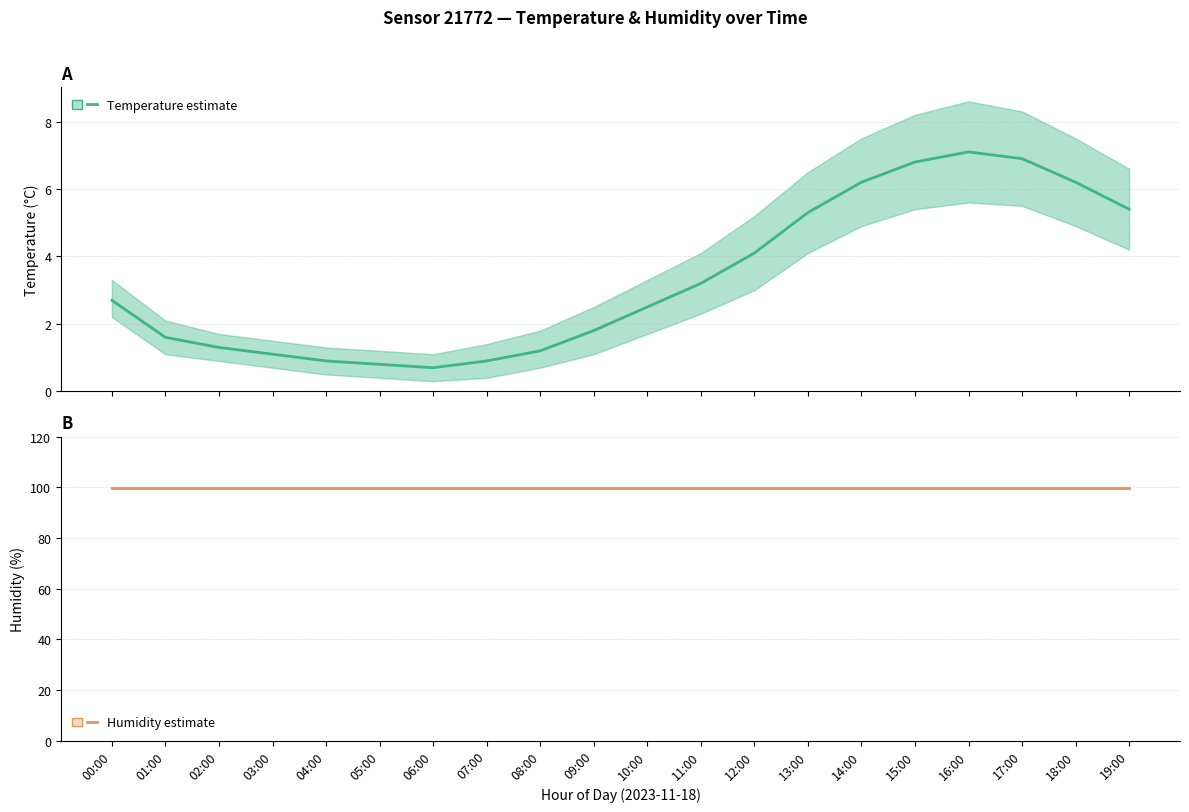

At 16:00, list the series in order from largest to smallest.

Humidity (%), Temperature (°C)